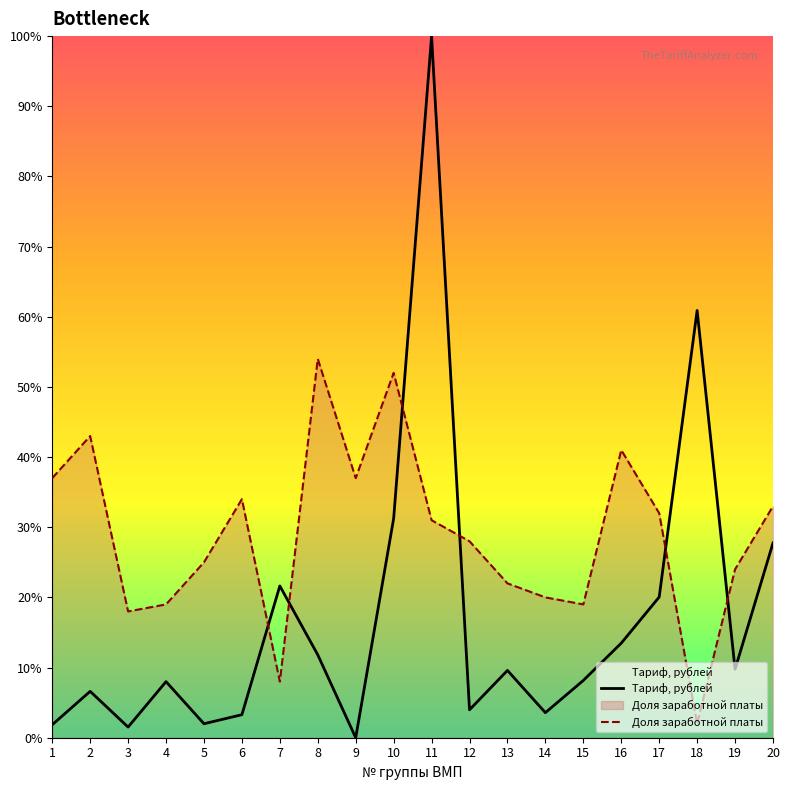

How many times do Доля заработной платы and Тариф, рублей cross each other?

6